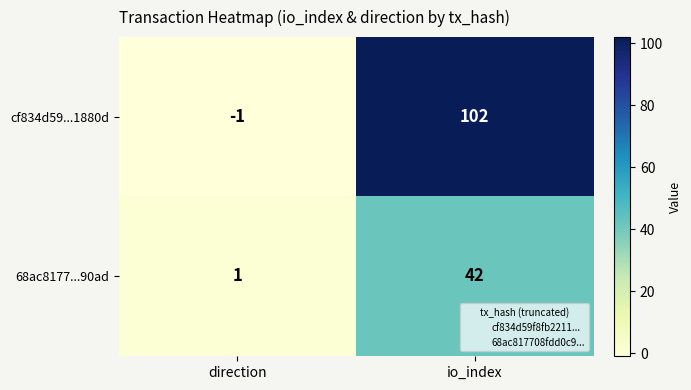

Reading right to left, list all the values displayed in this chart.

cf834d59...1880d: io_index=102	direction=-1
68ac8177...90ad: io_index=42	direction=1